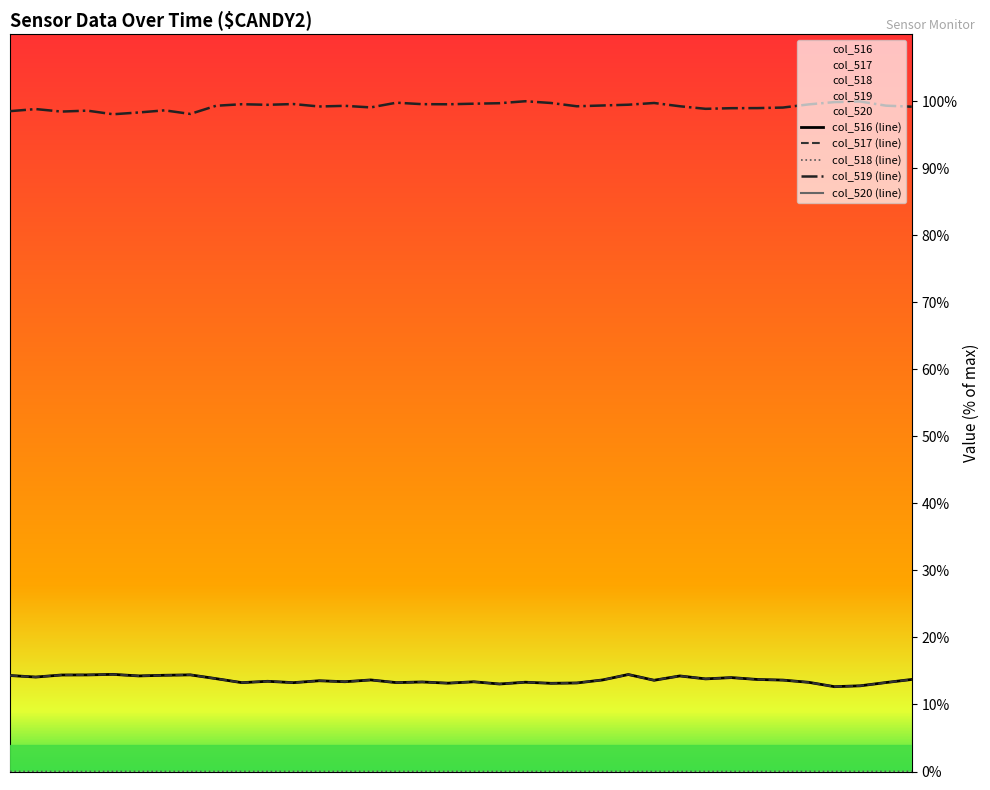

The value of col_520 (line) at 32 is 63.2. True or false?

False